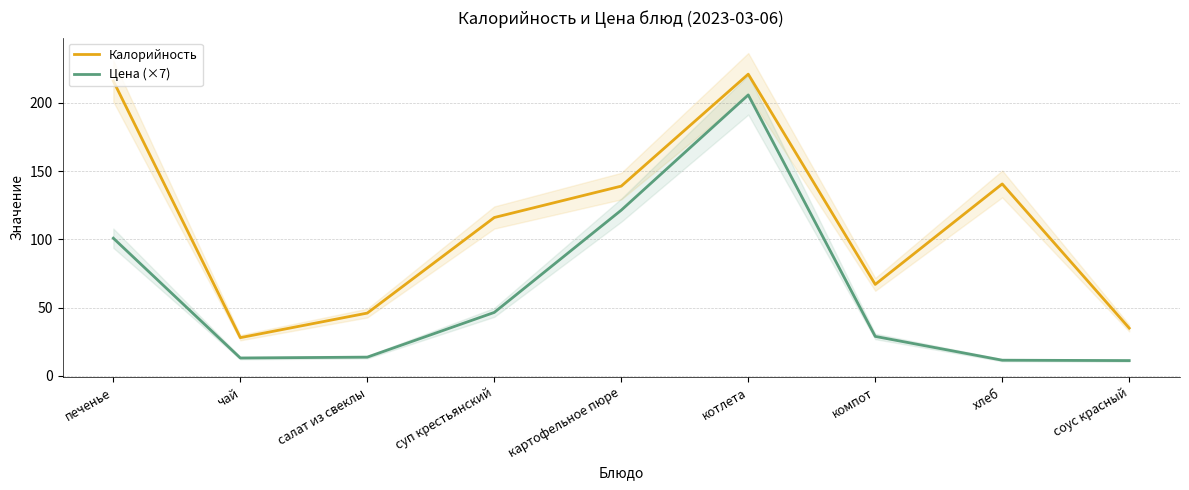

Reading left to right, transcribe all the data shown in this chart.

Калорийность: печенье=216.0	чай=28.0	салат из свеклы=46.0	суп крестьянский=116.0	картофельное пюре=139.0	котлета=221.0	компот=67.0	хлеб=140.6	соус красный=35.0
Цена (×7): печенье=100.9	чай=13.1	салат из свеклы=13.7	суп крестьянский=46.5	картофельное пюре=121.4	котлета=205.8	компот=28.9	хлеб=11.5	соус красный=11.2